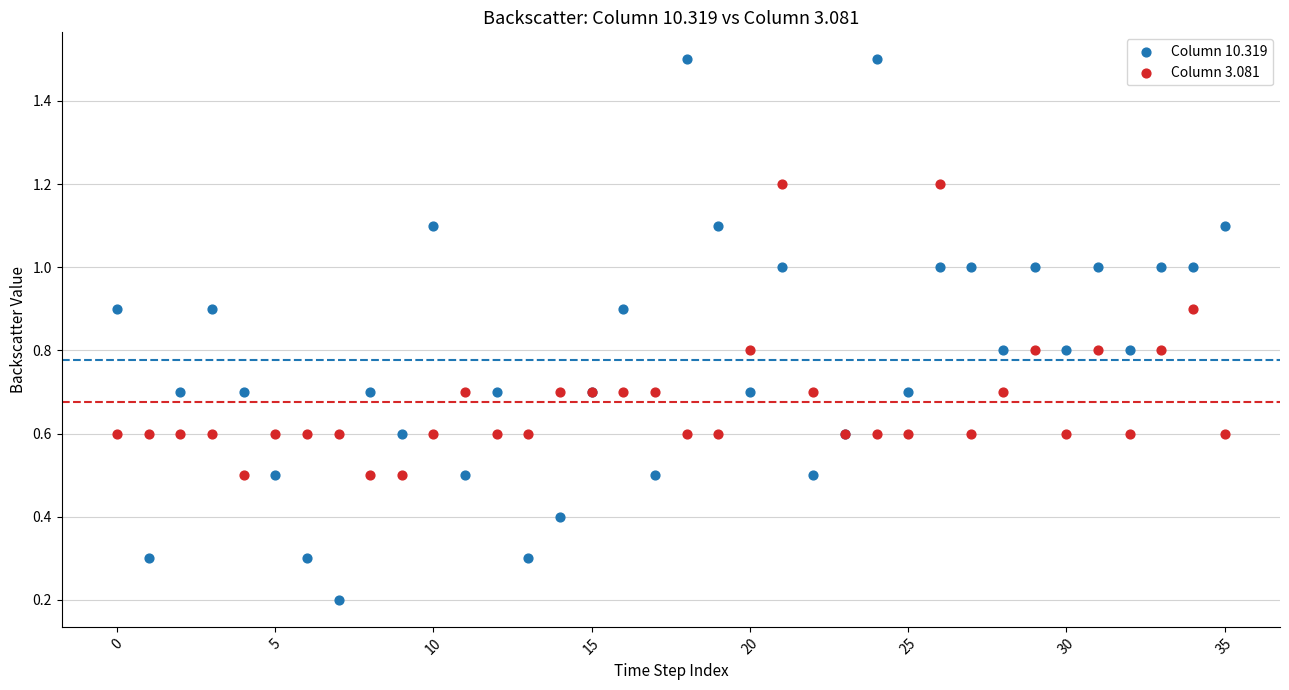

Which series has the widest spread of Y values?

Column 10.319